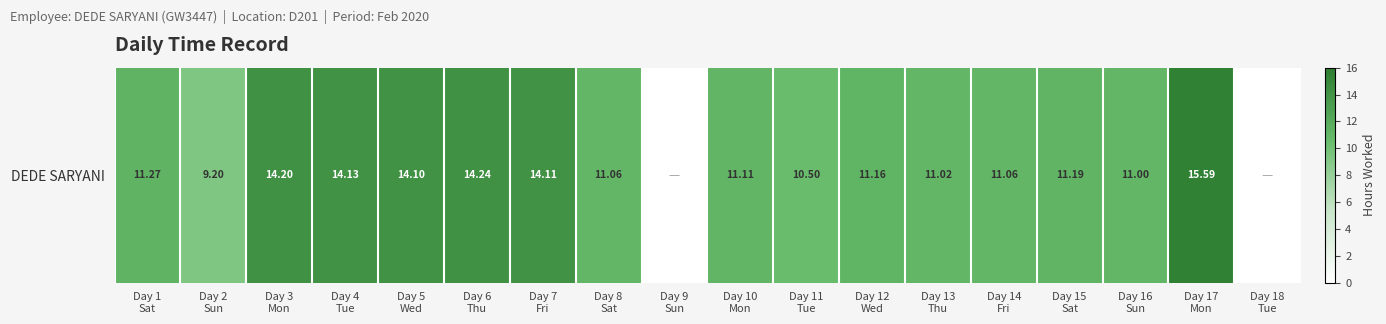

Reading left to right, list all the values displayed in this chart.

Day 1
Sat=11.3	Day 2
Sun=9.2	Day 3
Mon=14.2	Day 4
Tue=14.1	Day 5
Wed=14.1	Day 6
Thu=14.2	Day 7
Fri=14.1	Day 8
Sat=11.1	Day 9
Sun=0.0	Day 10
Mon=11.1	Day 11
Tue=10.5	Day 12
Wed=11.2	Day 13
Thu=11.0	Day 14
Fri=11.1	Day 15
Sat=11.2	Day 16
Sun=11.0	Day 17
Mon=15.6	Day 18
Tue=0.0